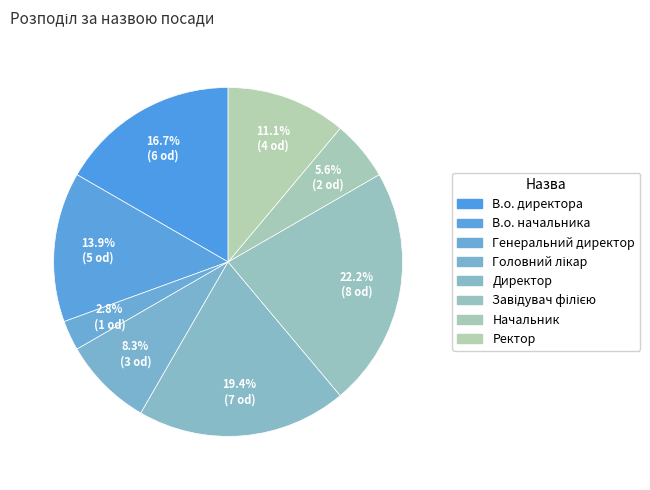

What percentage is the В.о. директора slice, to the nearest percent?

17%